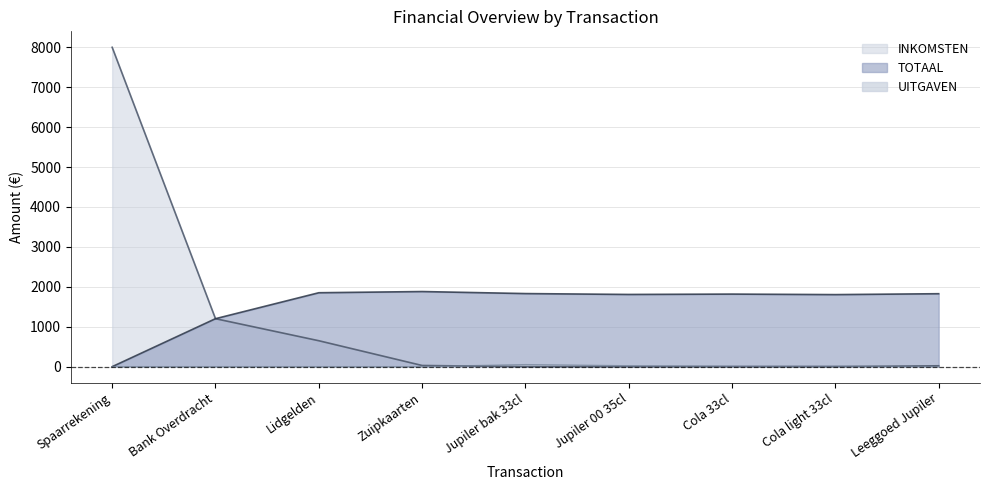

List the labels in order of TOTAAL value, largest first.

Zuipkaarten, Lidgelden, Jupiler bak 33cl, Leeggoed Jupiler, Cola 33cl, Jupiler 00 35cl, Cola light 33cl, Bank Overdracht, Spaarrekening